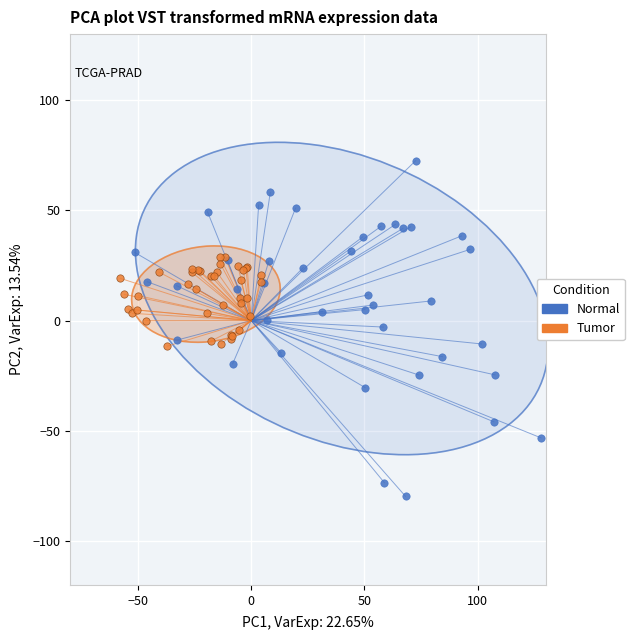

Which series reaches the maximum Y coordinate?

Normal